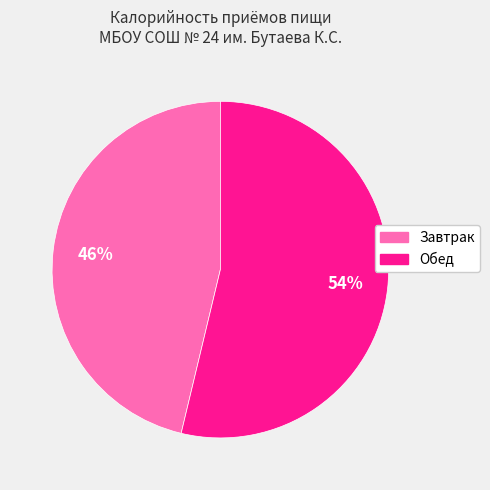

True or false: Завтрак accounts for 46% of the total.

True